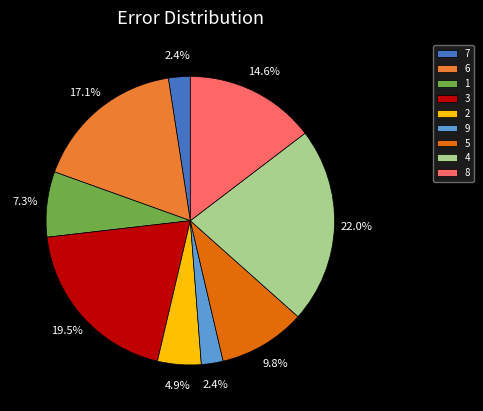

Is 9 the majority of the pie?

No